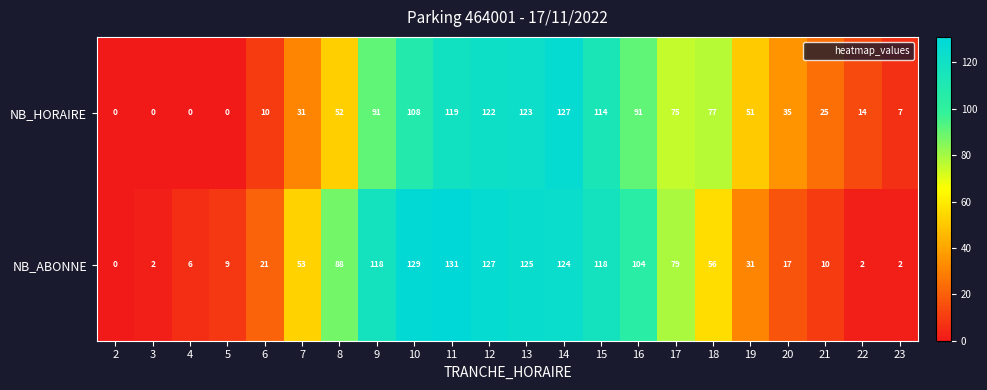

Between 11 and 14, which series saw the biggest shift?

NB_HORAIRE